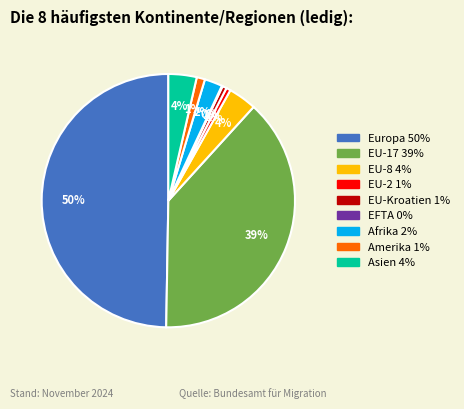

To the nearest percent, what percentage of the pie is Afrika?

2%